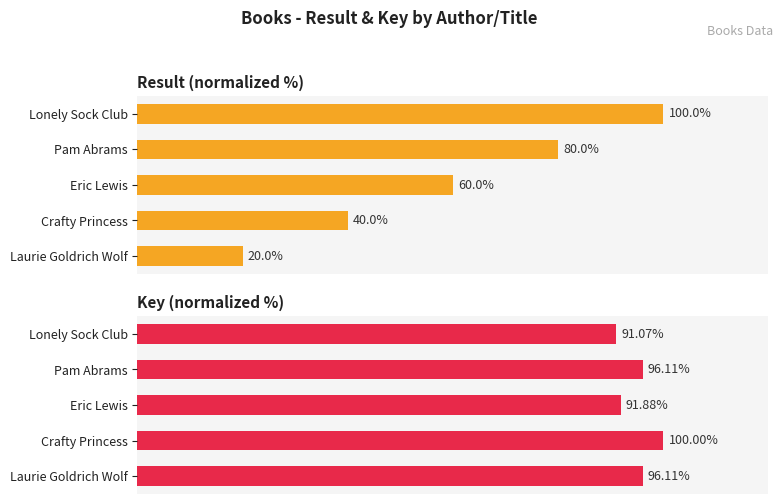

How many Result values are between 40 and 80?

3